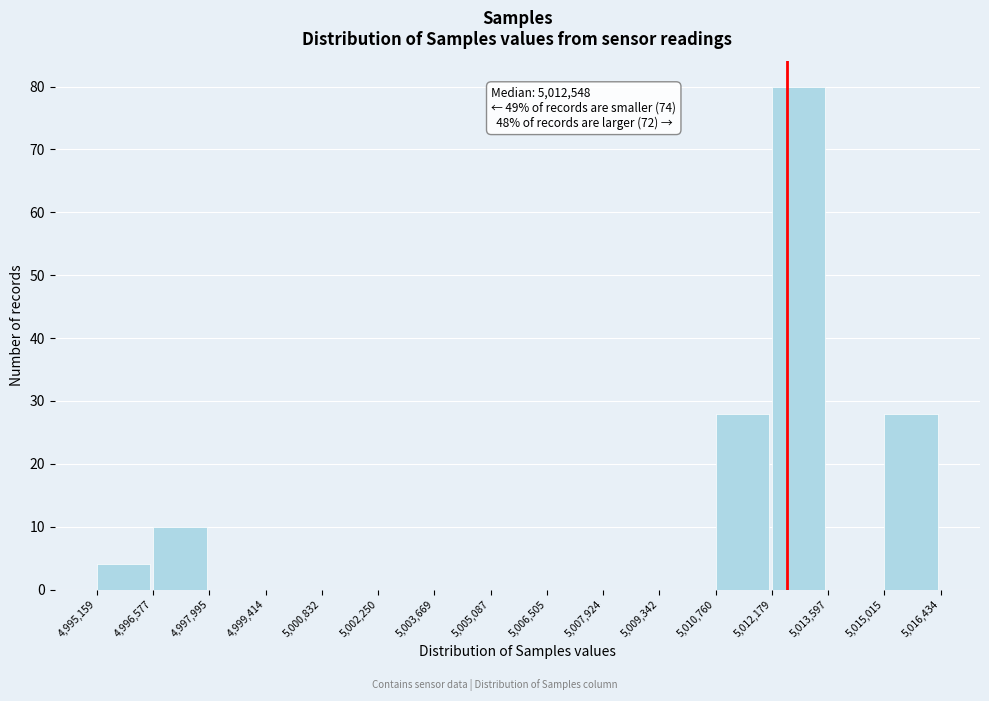

Which range on the x-axis has the tallest bar?

5,012,179 to 5,013,597